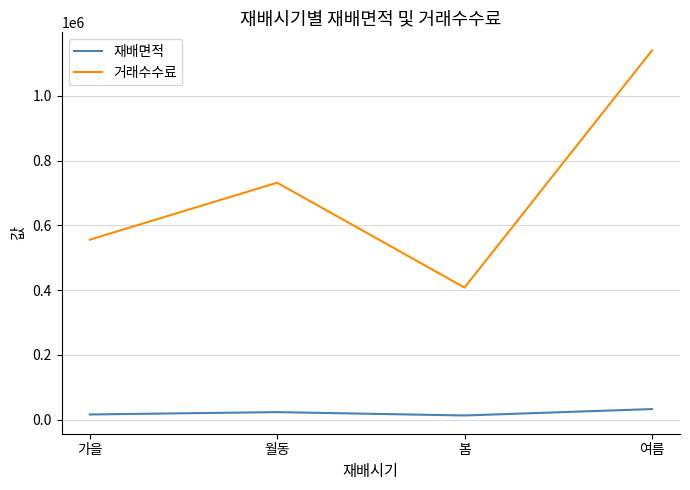

What is the approximate value of 재배면적 at 여름?

32819